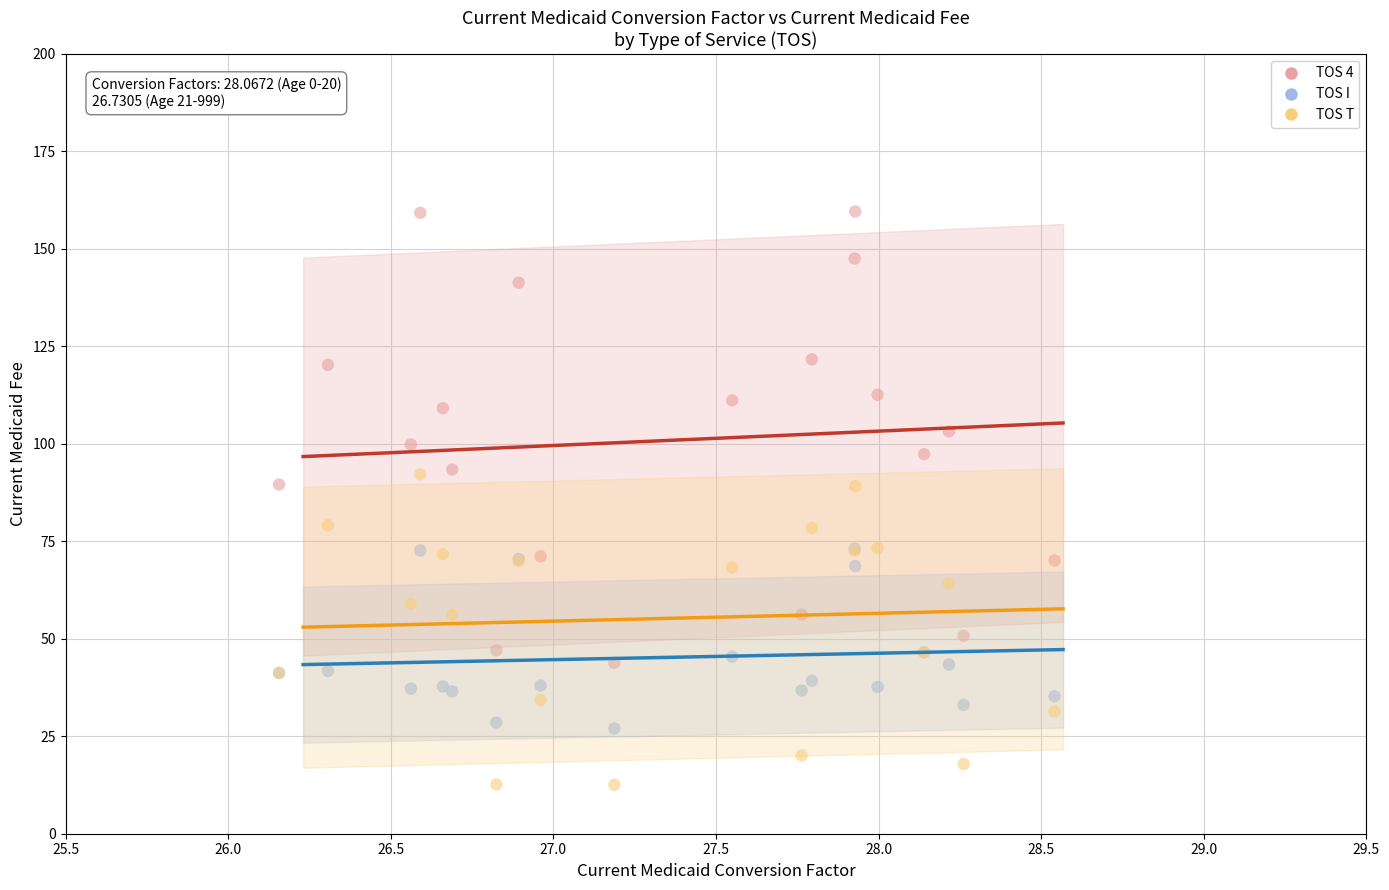

Which series reaches the maximum Y coordinate?

TOS 4